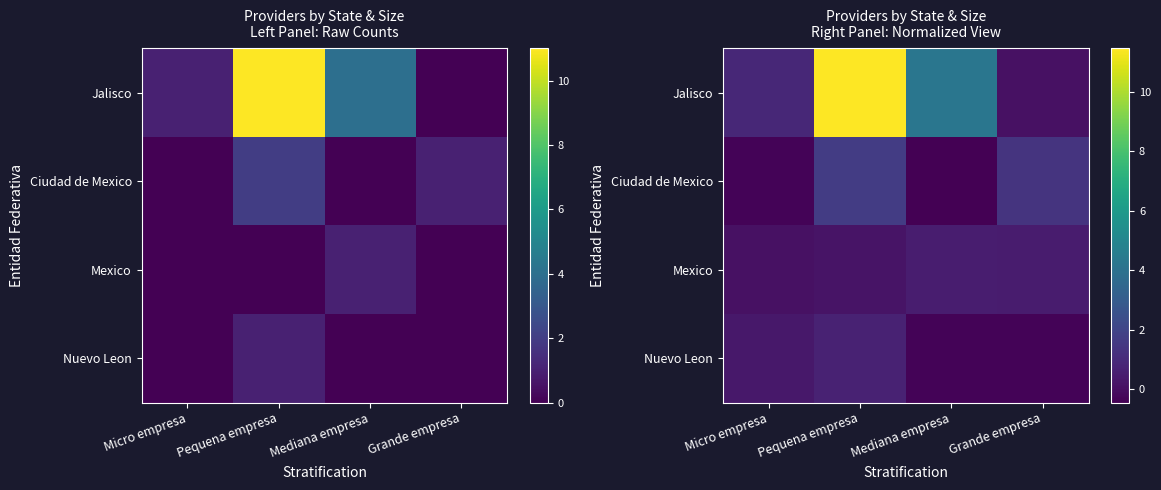

How many data points does each series have?

4